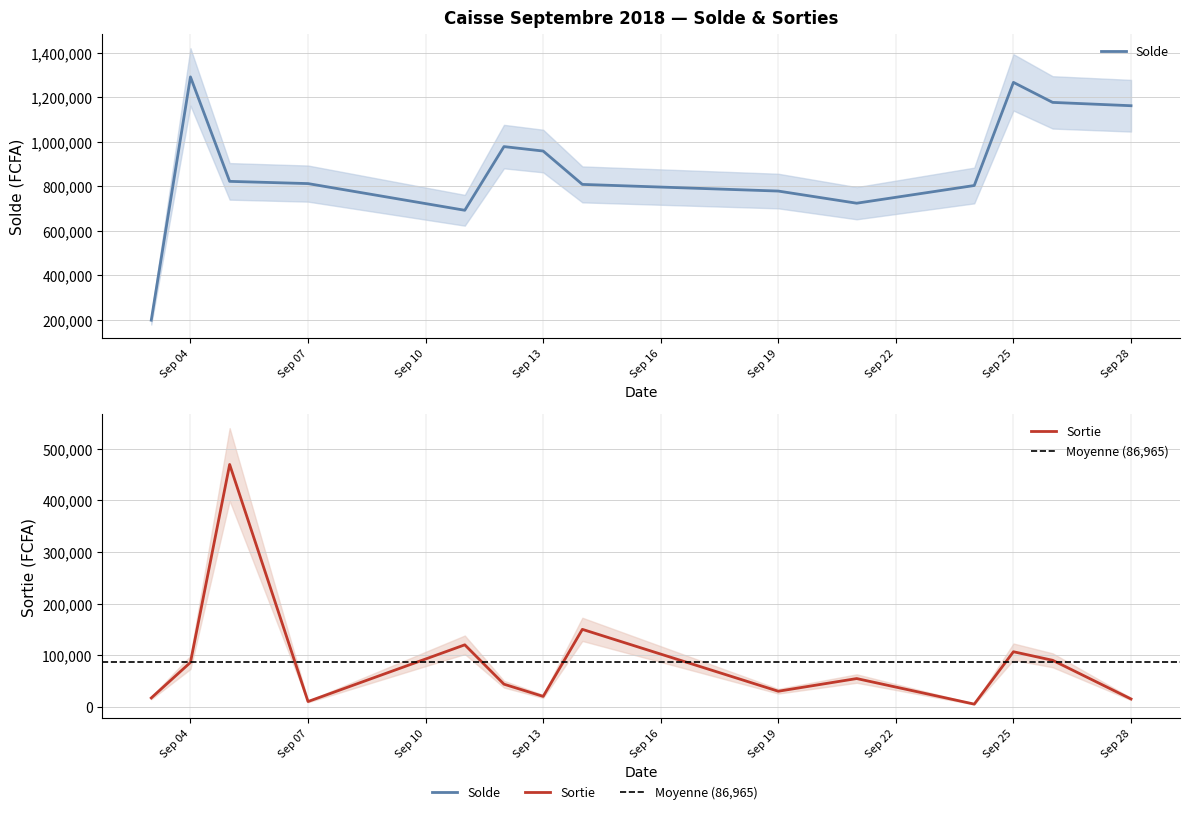

True or false: Solde and Sortie cross at least once.

False